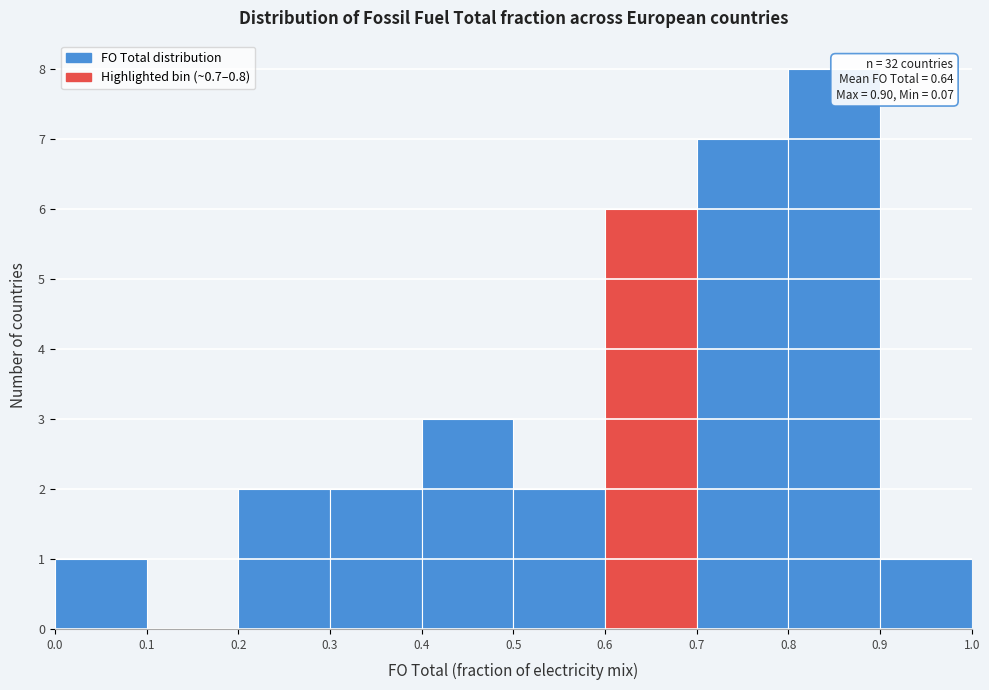

Over which range of the x-axis is the bar tallest?

0.8 to 0.9